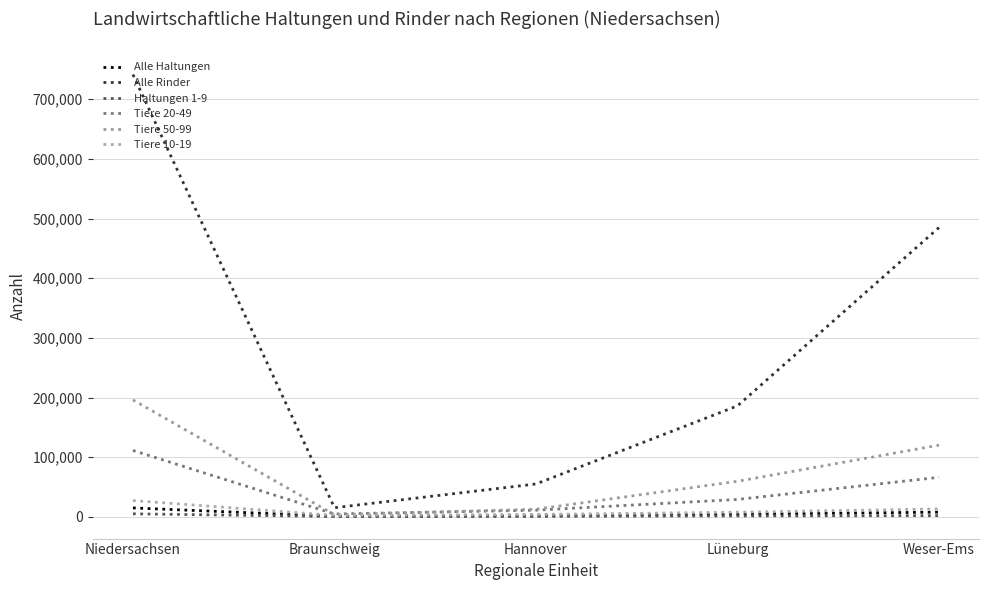

What is the difference between the maximum and minimum values in the Haltungen 1-9 series?

4488